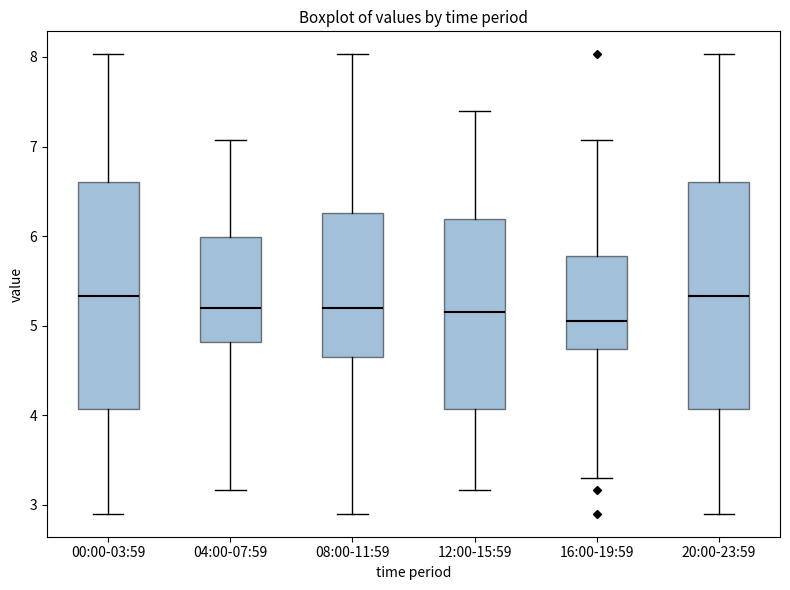

Reading left to right, transcribe this box plot: for each box, give where its median line is, the range the box spans, and where its two whiskers end, as read against the y-axis. The values are not printed on the chart, so give them approximately, as read against the axis.

00:00-03:59: median 5.3, box 4.1 to 6.6, whiskers 2.9 to 8.0
04:00-07:59: median 5.2, box 4.8 to 6.0, whiskers 3.2 to 7.1
08:00-11:59: median 5.2, box 4.6 to 6.3, whiskers 2.9 to 8.0
12:00-15:59: median 5.2, box 4.1 to 6.2, whiskers 3.2 to 7.4
16:00-19:59: median 5.1, box 4.7 to 5.8, whiskers 3.3 to 7.1
20:00-23:59: median 5.3, box 4.1 to 6.6, whiskers 2.9 to 8.0